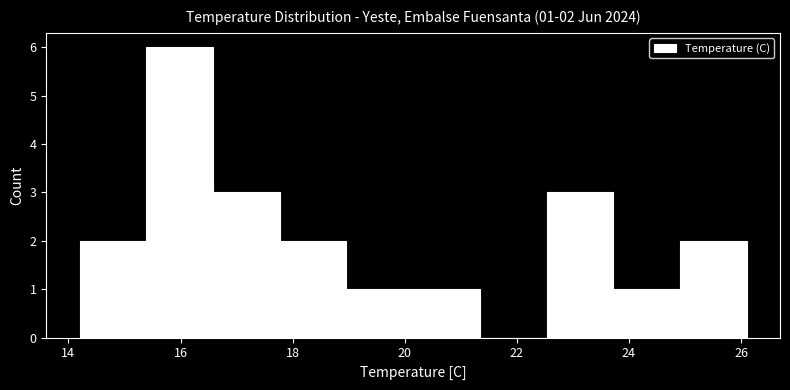

Over which range of the x-axis is the bar tallest?

15.4 to 16.6